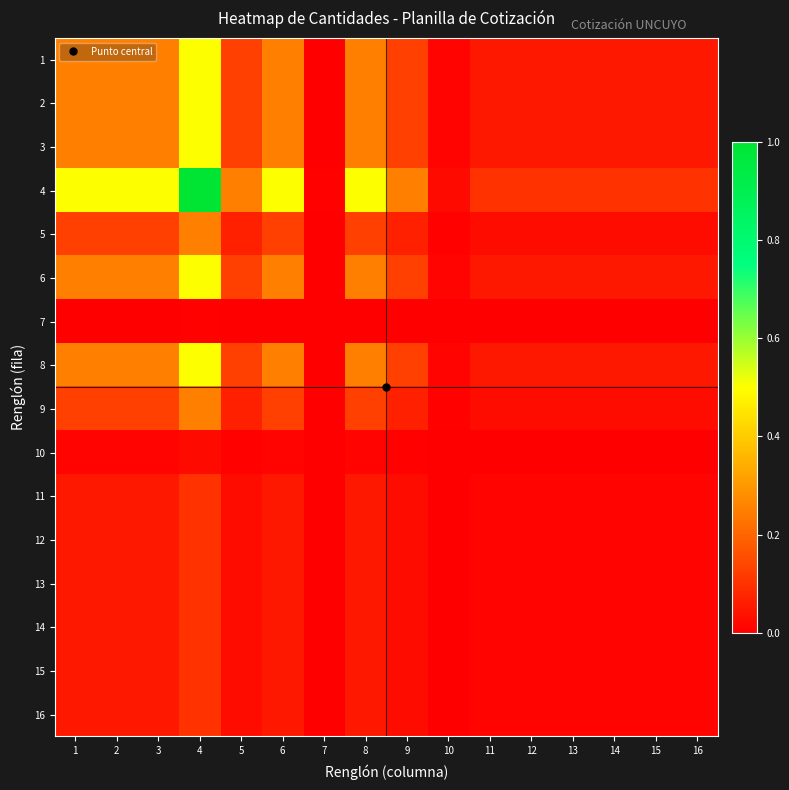

Reading left to right, transcribe all the data shown in this chart.

1: 1=0.2	2=0.2	3=0.2	4=0.5	5=0.1	6=0.2	7=0.0	8=0.2	9=0.1	10=0.0	11=0.1	12=0.1	13=0.1	14=0.1	15=0.1	16=0.1
2: 1=0.2	2=0.2	3=0.2	4=0.5	5=0.1	6=0.2	7=0.0	8=0.2	9=0.1	10=0.0	11=0.1	12=0.1	13=0.1	14=0.1	15=0.1	16=0.1
3: 1=0.2	2=0.2	3=0.2	4=0.5	5=0.1	6=0.2	7=0.0	8=0.2	9=0.1	10=0.0	11=0.1	12=0.1	13=0.1	14=0.1	15=0.1	16=0.1
4: 1=0.5	2=0.5	3=0.5	4=1.0	5=0.2	6=0.5	7=0.0	8=0.5	9=0.2	10=0.0	11=0.1	12=0.1	13=0.1	14=0.1	15=0.1	16=0.1
5: 1=0.1	2=0.1	3=0.1	4=0.2	5=0.1	6=0.1	7=0.0	8=0.1	9=0.1	10=0.0	11=0.0	12=0.0	13=0.0	14=0.0	15=0.0	16=0.0
6: 1=0.2	2=0.2	3=0.2	4=0.5	5=0.1	6=0.2	7=0.0	8=0.2	9=0.1	10=0.0	11=0.1	12=0.1	13=0.1	14=0.1	15=0.1	16=0.1
7: 1=0.0	2=0.0	3=0.0	4=0.0	5=0.0	6=0.0	7=0.0	8=0.0	9=0.0	10=0.0	11=0.0	12=0.0	13=0.0	14=0.0	15=0.0	16=0.0
8: 1=0.2	2=0.2	3=0.2	4=0.5	5=0.1	6=0.2	7=0.0	8=0.2	9=0.1	10=0.0	11=0.1	12=0.1	13=0.1	14=0.1	15=0.1	16=0.1
9: 1=0.1	2=0.1	3=0.1	4=0.2	5=0.1	6=0.1	7=0.0	8=0.1	9=0.1	10=0.0	11=0.0	12=0.0	13=0.0	14=0.0	15=0.0	16=0.0
10: 1=0.0	2=0.0	3=0.0	4=0.0	5=0.0	6=0.0	7=0.0	8=0.0	9=0.0	10=0.0	11=0.0	12=0.0	13=0.0	14=0.0	15=0.0	16=0.0
11: 1=0.1	2=0.1	3=0.1	4=0.1	5=0.0	6=0.1	7=0.0	8=0.1	9=0.0	10=0.0	11=0.0	12=0.0	13=0.0	14=0.0	15=0.0	16=0.0
12: 1=0.1	2=0.1	3=0.1	4=0.1	5=0.0	6=0.1	7=0.0	8=0.1	9=0.0	10=0.0	11=0.0	12=0.0	13=0.0	14=0.0	15=0.0	16=0.0
13: 1=0.1	2=0.1	3=0.1	4=0.1	5=0.0	6=0.1	7=0.0	8=0.1	9=0.0	10=0.0	11=0.0	12=0.0	13=0.0	14=0.0	15=0.0	16=0.0
14: 1=0.1	2=0.1	3=0.1	4=0.1	5=0.0	6=0.1	7=0.0	8=0.1	9=0.0	10=0.0	11=0.0	12=0.0	13=0.0	14=0.0	15=0.0	16=0.0
15: 1=0.1	2=0.1	3=0.1	4=0.1	5=0.0	6=0.1	7=0.0	8=0.1	9=0.0	10=0.0	11=0.0	12=0.0	13=0.0	14=0.0	15=0.0	16=0.0
16: 1=0.1	2=0.1	3=0.1	4=0.1	5=0.0	6=0.1	7=0.0	8=0.1	9=0.0	10=0.0	11=0.0	12=0.0	13=0.0	14=0.0	15=0.0	16=0.0